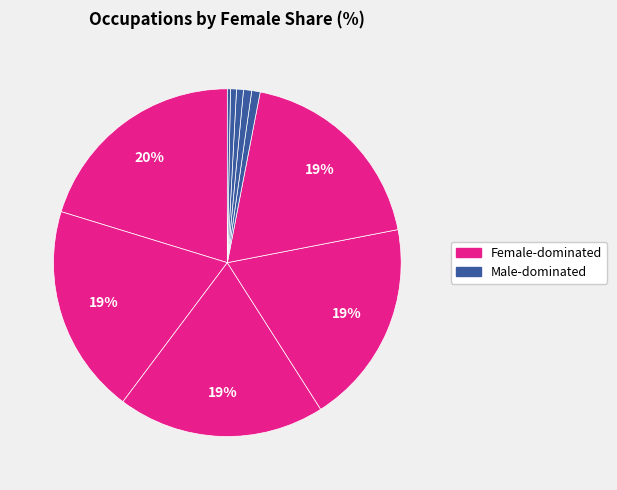

To the nearest percent, what is the average slice percentage?

10%